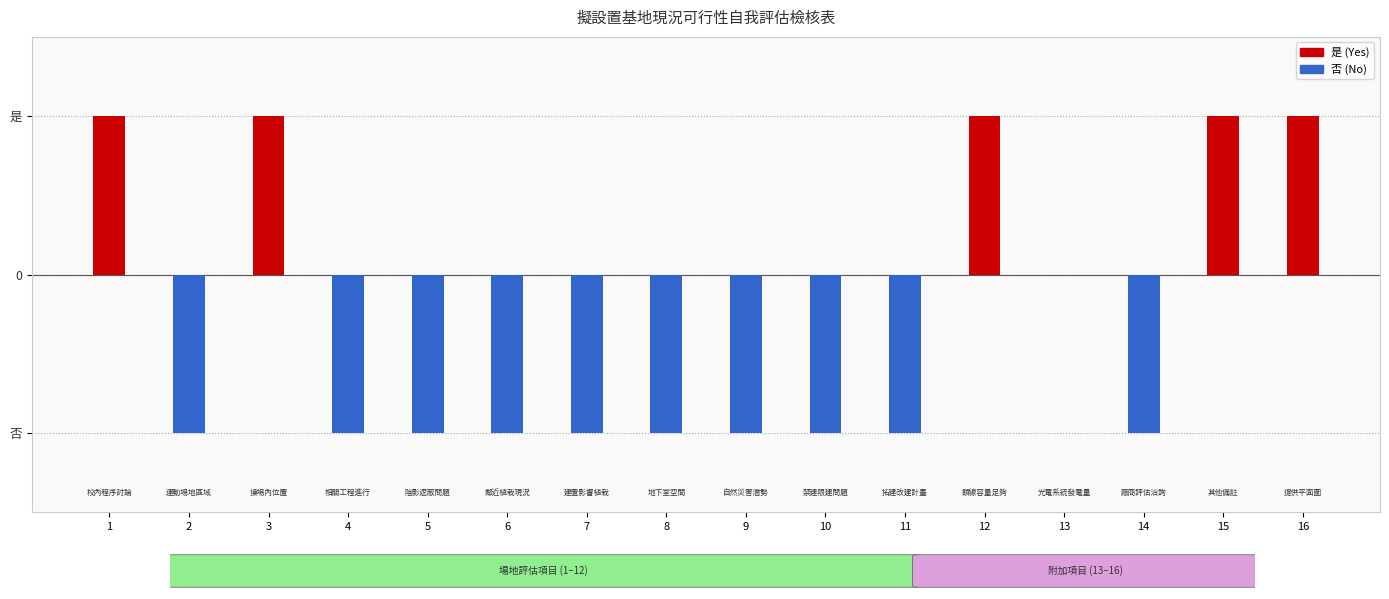

The value of 是 at 15 is 0. True or false?

False